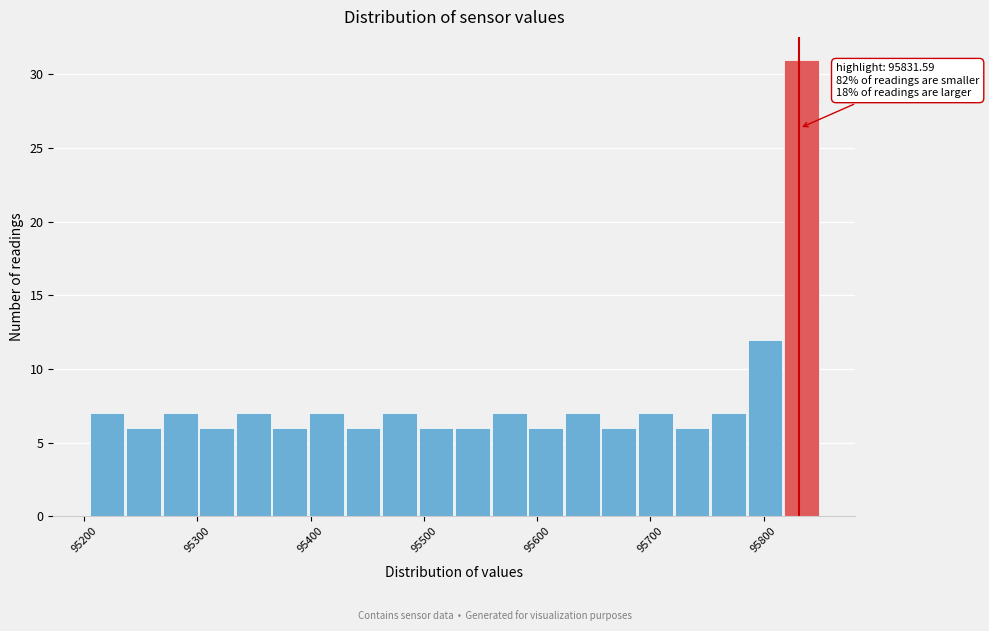

Read against the x-axis, roughly where is the centre of the tallest bar?

95830